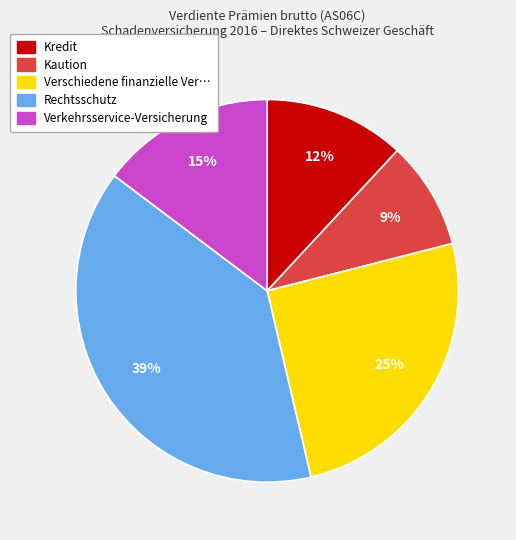

Is there a majority slice in this chart?

No